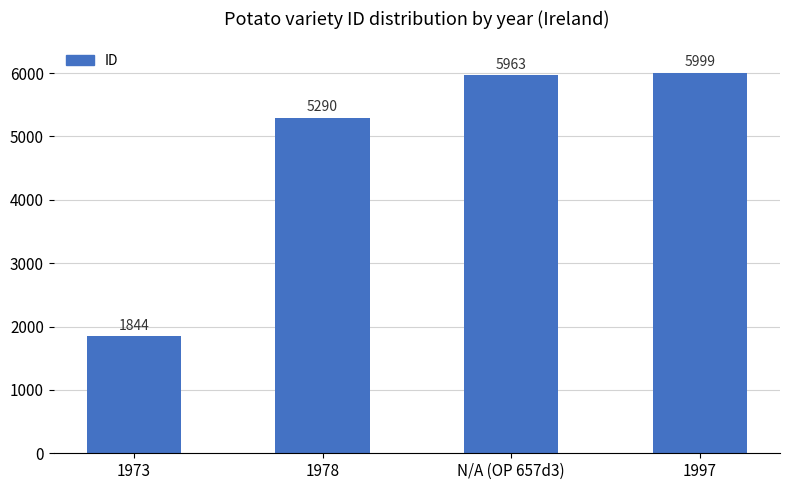

What is the difference between the values at 1997 and 1973?

4155